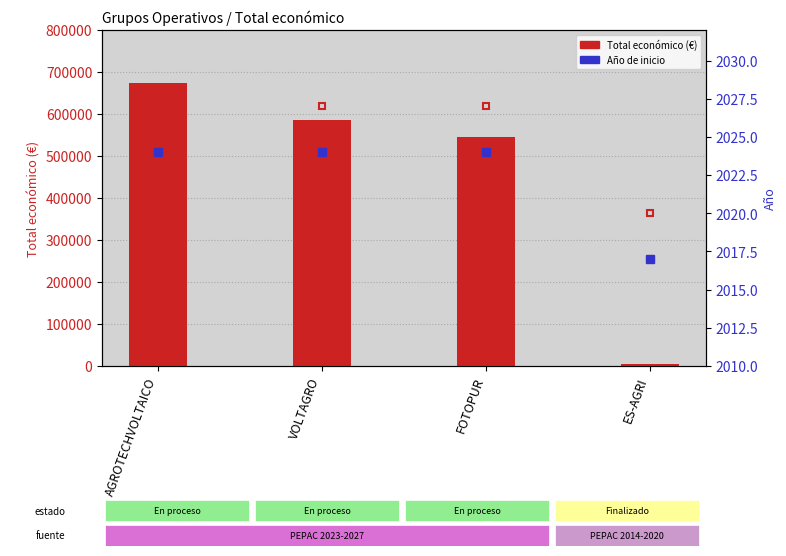

Rank the series at FOTOPUR from highest to lowest value.

Total económico (€), Año de finalización, Año de inicio